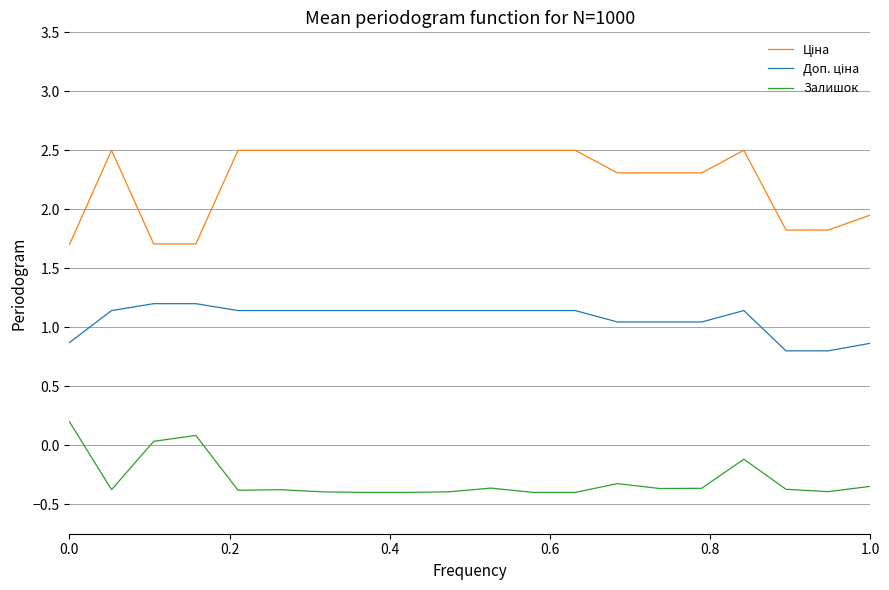

What is the minimum value shown in the chart?

-0.4